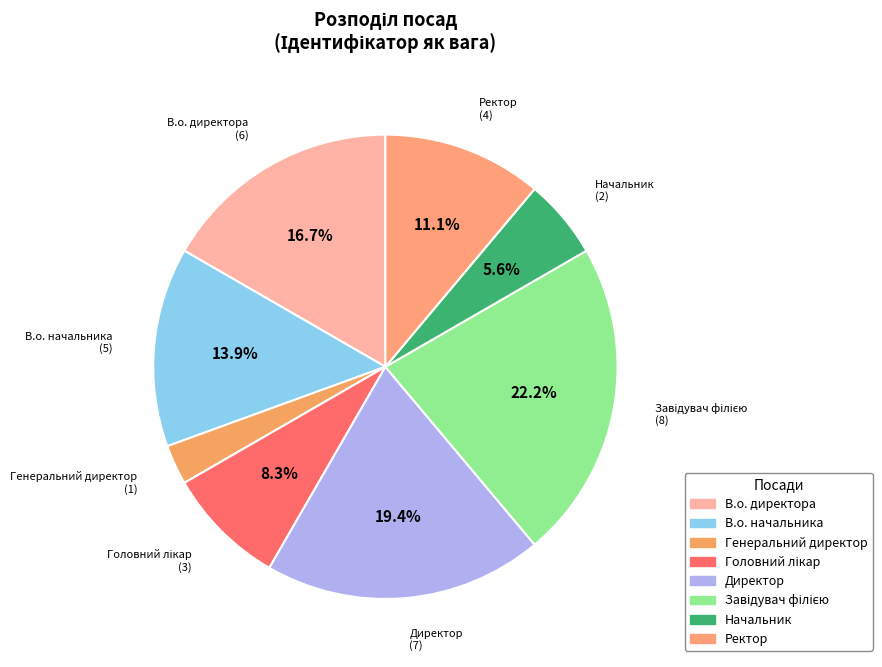

Which slice is the smallest?

Генеральний директор